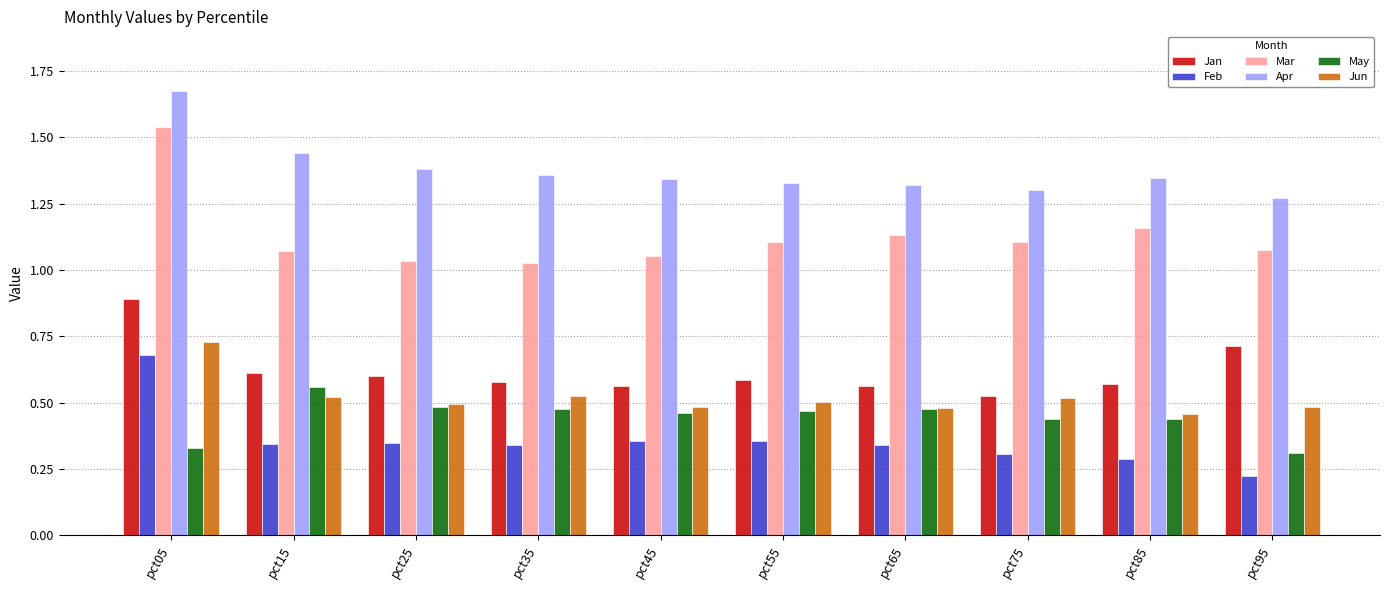

What is the sum of the Apr values at pct85 and pct55?

2.7